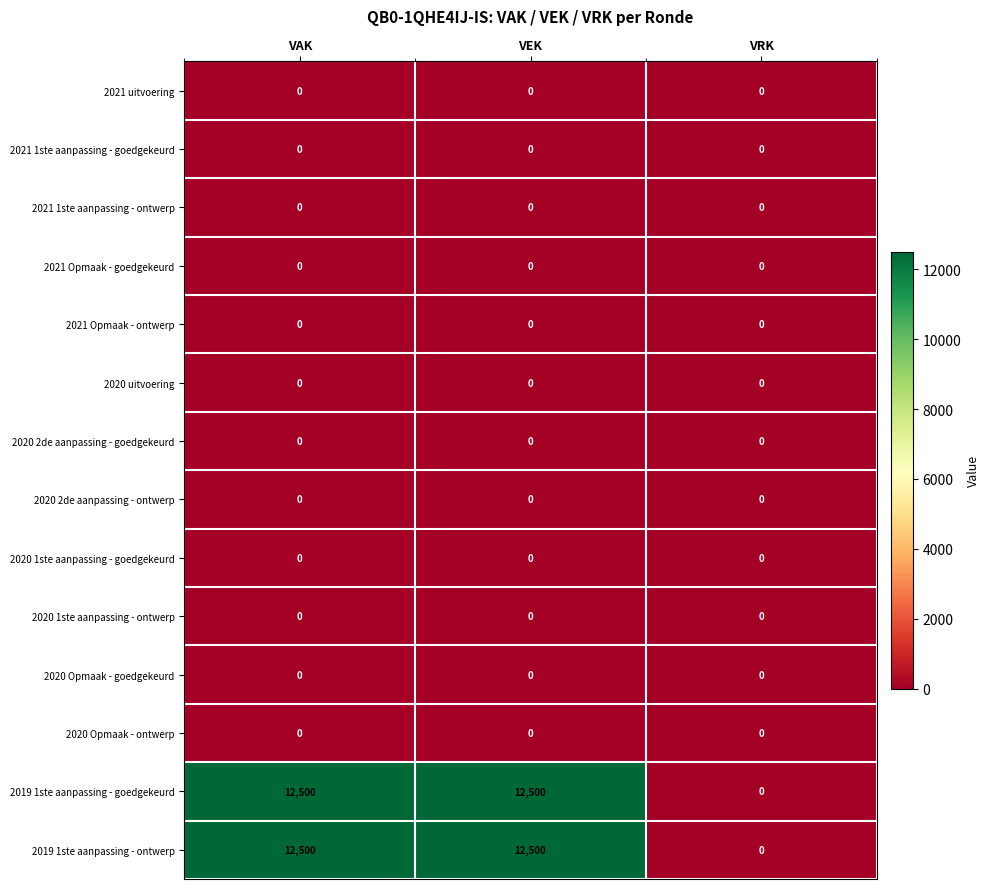

At how many categories does at least one series exceed 8297?

2